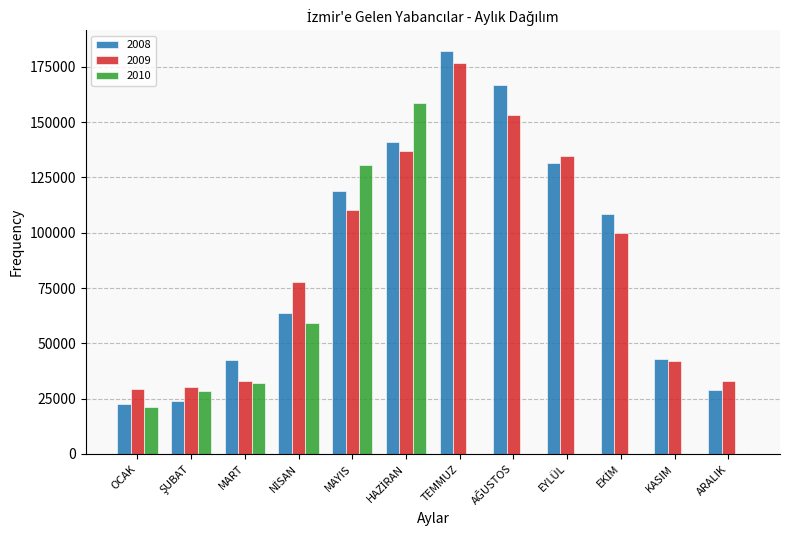

The 2008 series shows 15320 at OCAK. True or false?

False